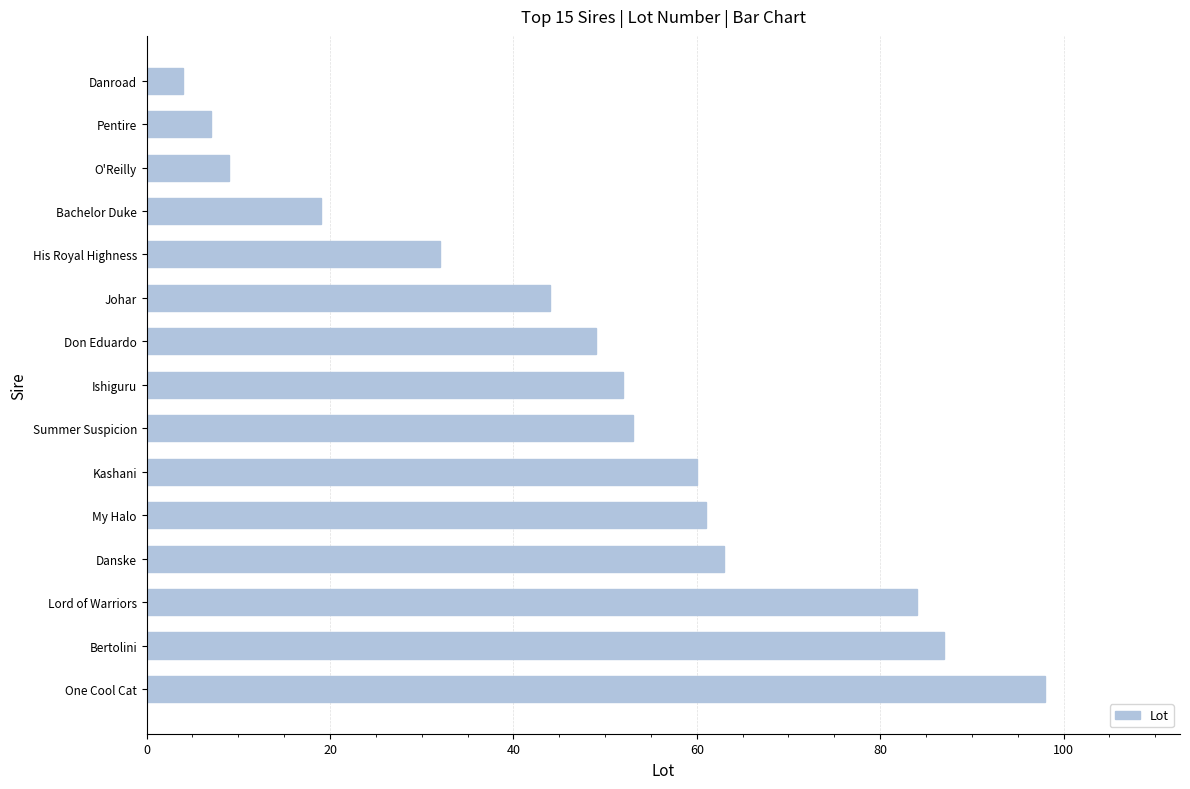

What is the sum of all values?

722